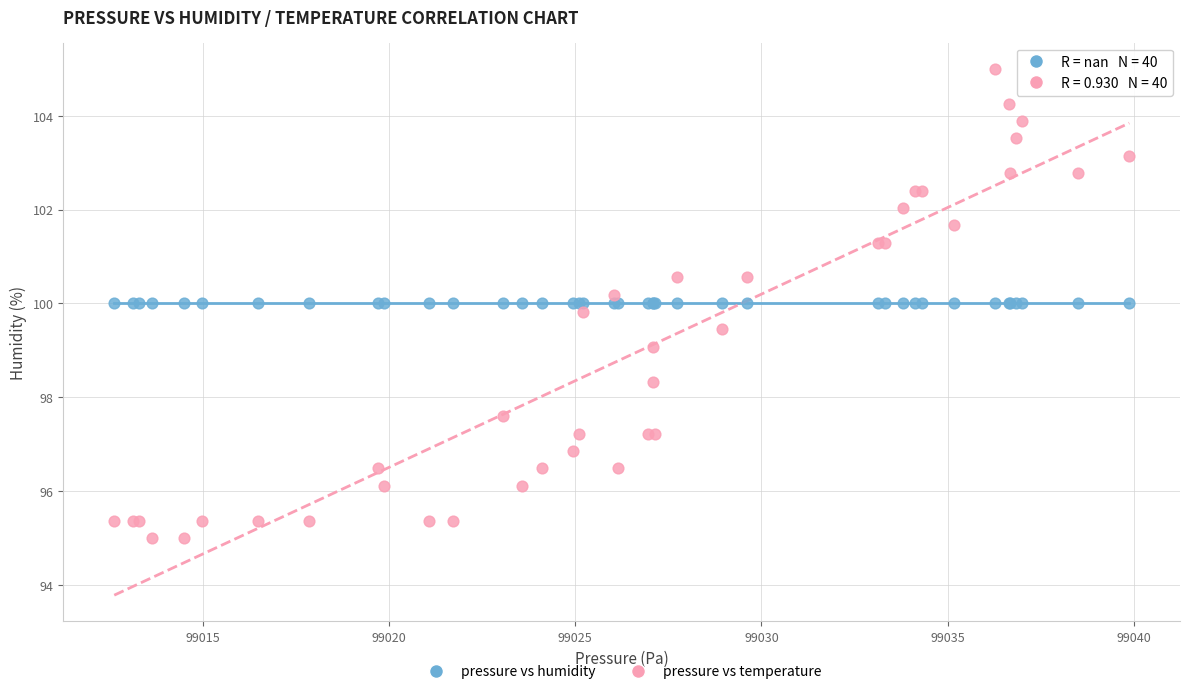

Which series reaches the maximum Y coordinate?

pressure vs temperature